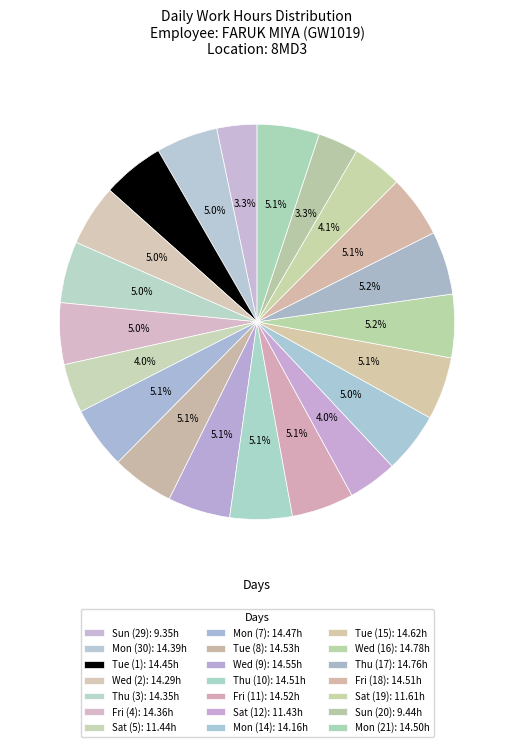

What percentage is NOT represented by Mon (7)?

94.9%